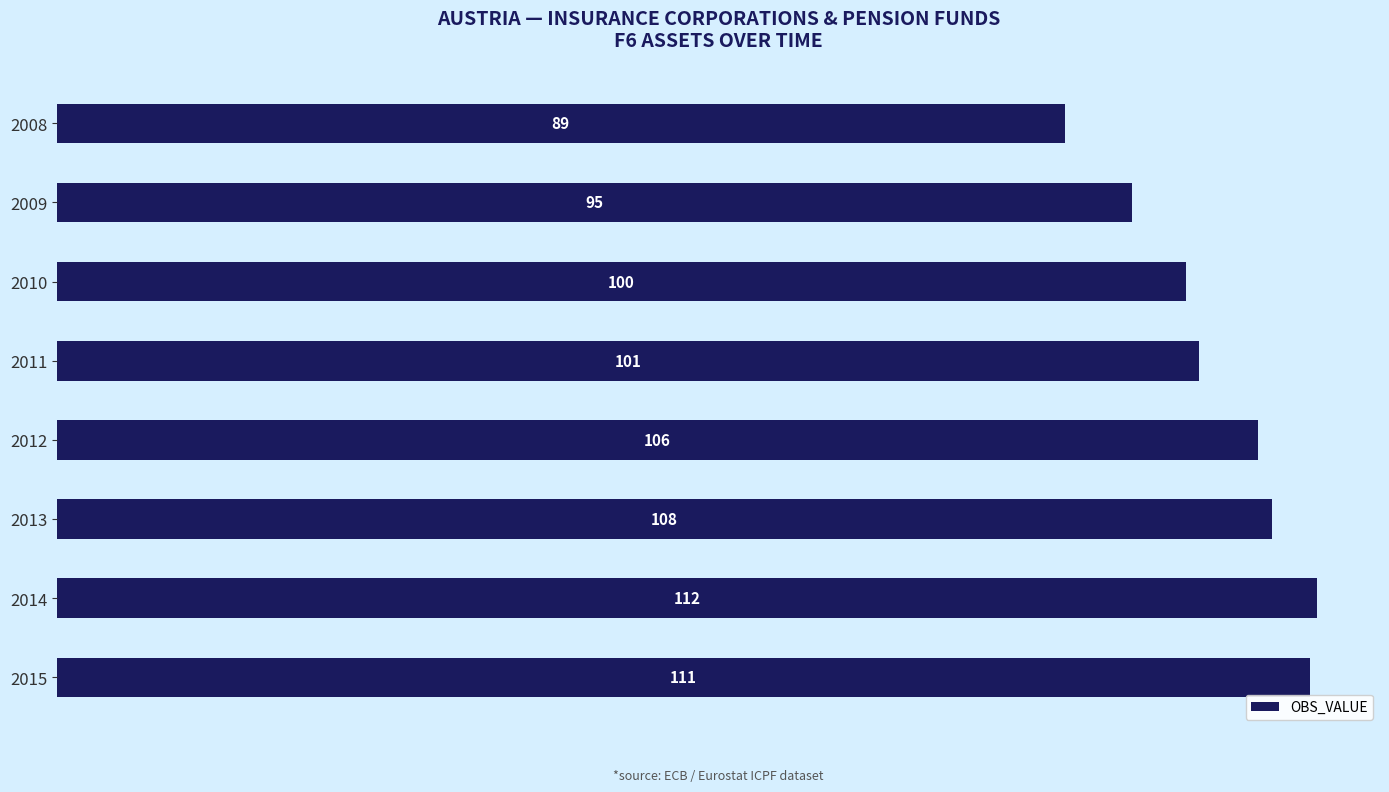

At which label is the value closest to 100?

2010